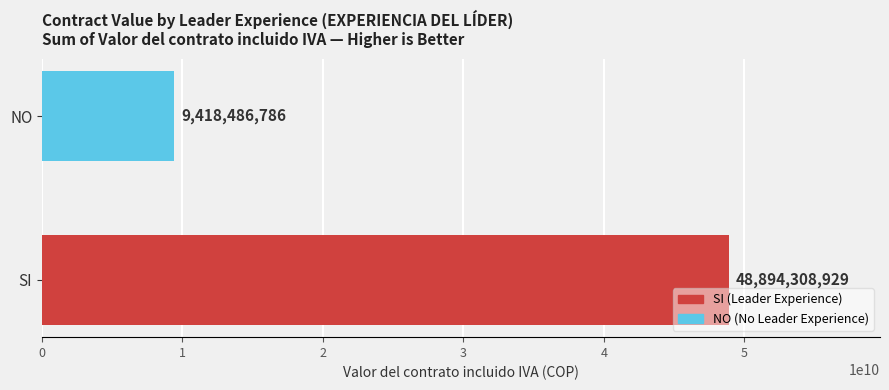

How many values are below 48894308929?

1